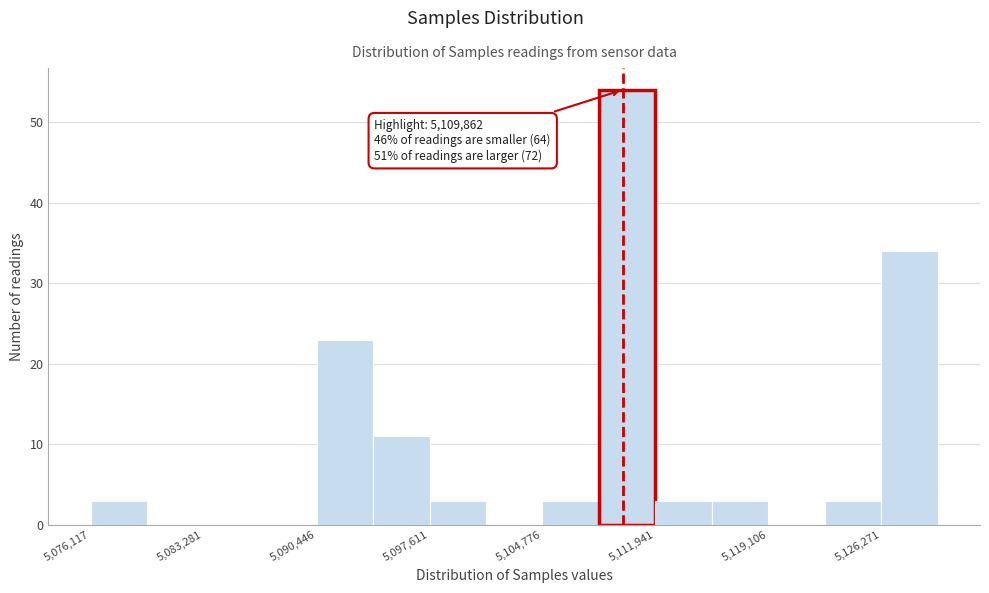

Read against the x-axis, roughly where is the centre of the tallest bar?

5110000